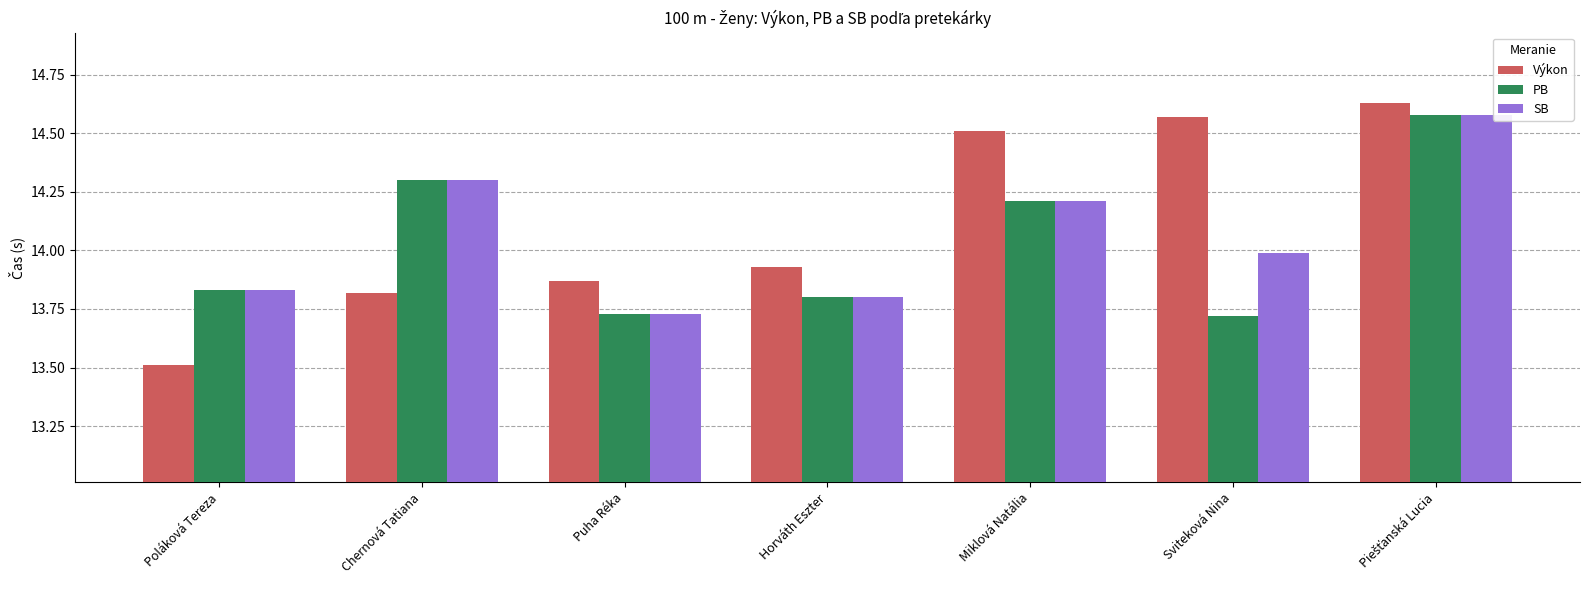

At Sviteková Nina, list the series in order from largest to smallest.

Výkon, SB, PB